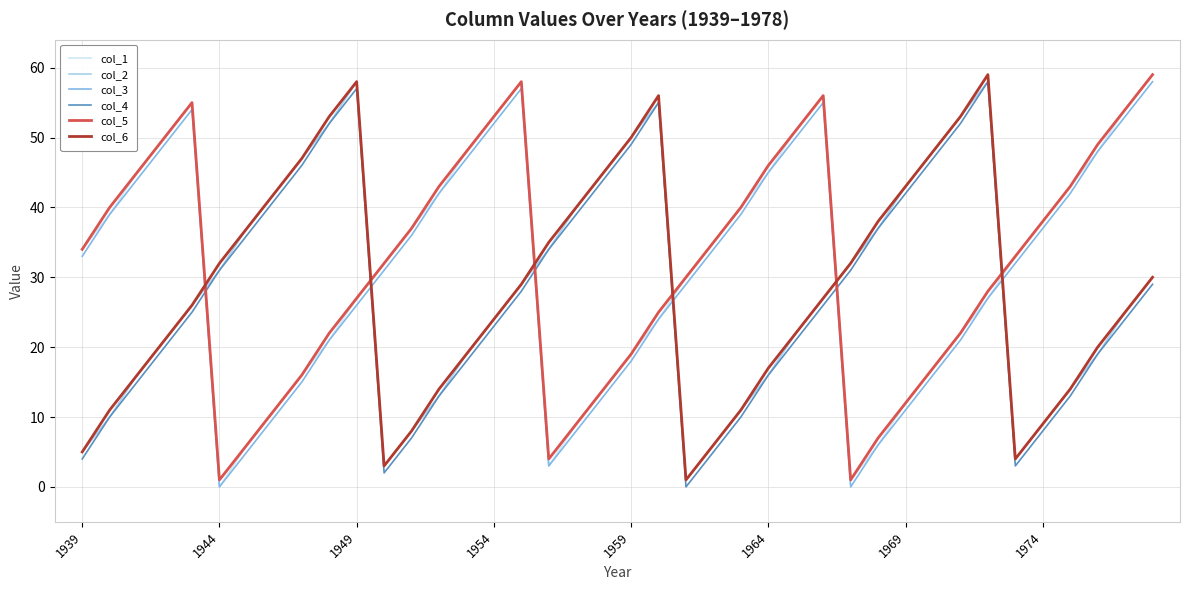

Is this an area chart (filled region under the line)?

No